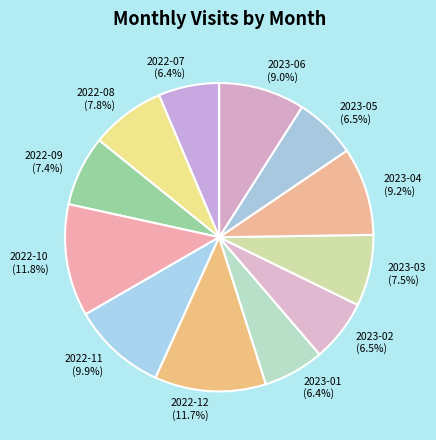

What percentage is the 2022-10 slice, to the nearest percent?

12%